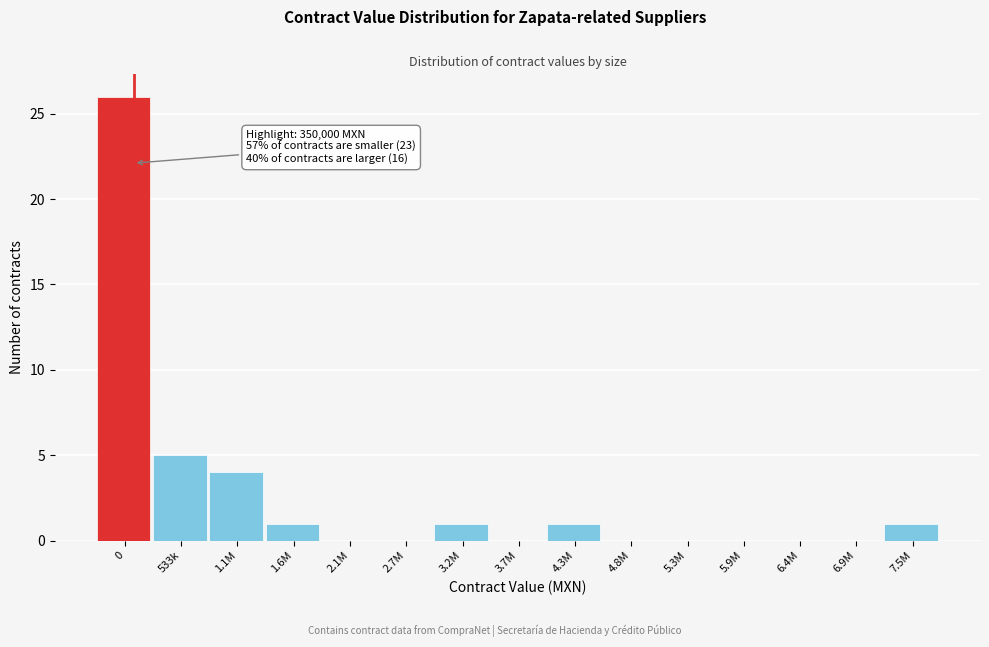

Reading left to right, transcribe all the data shown in this chart.

0=26	533k=5	1.1M=4	1.6M=1	2.1M=0	2.7M=0	3.2M=1	3.7M=0	4.3M=1	4.8M=0	5.3M=0	5.9M=0	6.4M=0	6.9M=0	7.5M=1